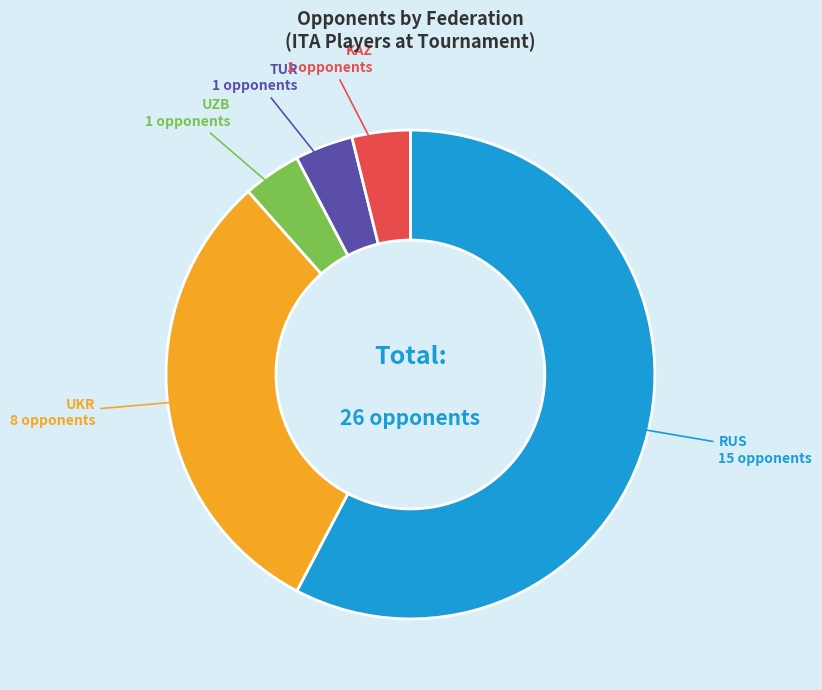

Is there a majority slice in this chart?

Yes